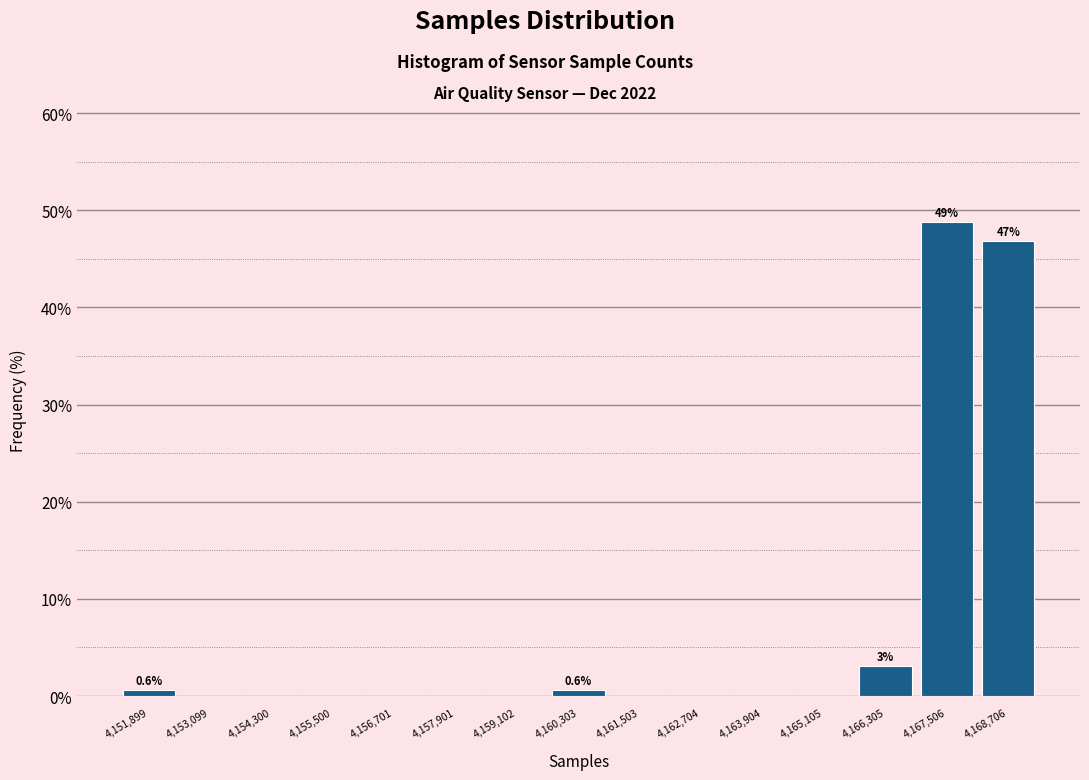

Which range on the x-axis has the tallest bar?

4167000 to 4168200